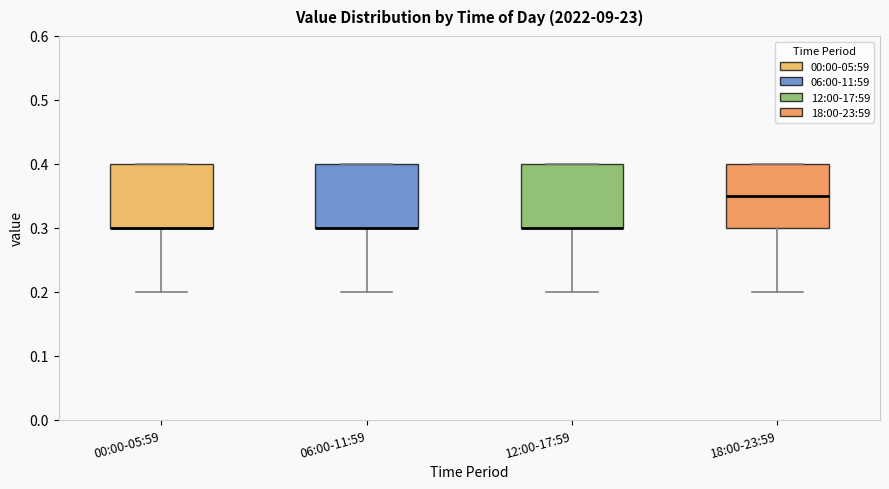

Reading left to right, read every box against the y-axis: the position of its median line, the range the box covers, and the ends of its whiskers. The values are not printed on the chart, so give them approximately, as read against the axis.

00:00-05:59: median 0.30 (drawn on the box's lower edge), box 0.30 to 0.40, whiskers 0.20 to 0.40
06:00-11:59: median 0.30 (drawn on the box's lower edge), box 0.30 to 0.40, whiskers 0.20 to 0.40
12:00-17:59: median 0.30 (drawn on the box's lower edge), box 0.30 to 0.40, whiskers 0.20 to 0.40
18:00-23:59: median 0.35, box 0.30 to 0.40, whiskers 0.20 to 0.40